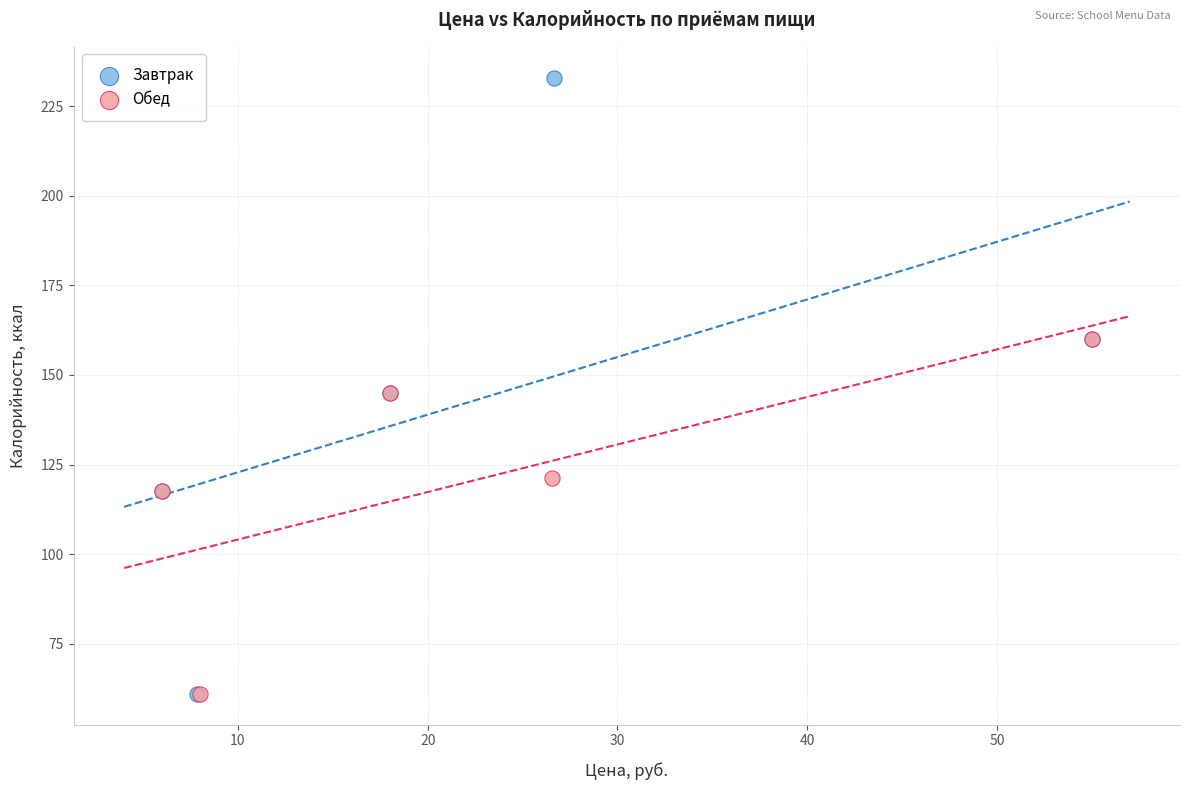

What are all the series names shown in the legend?

Завтрак, Обед